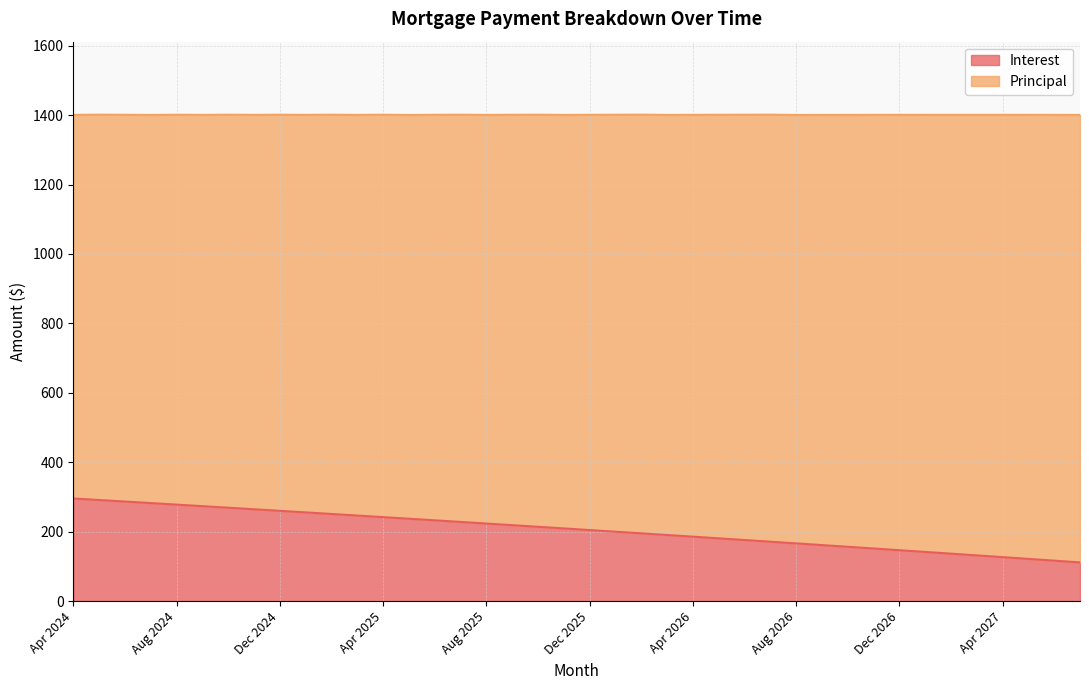

The value at Nov 2025 is 73.8. True or false?

False